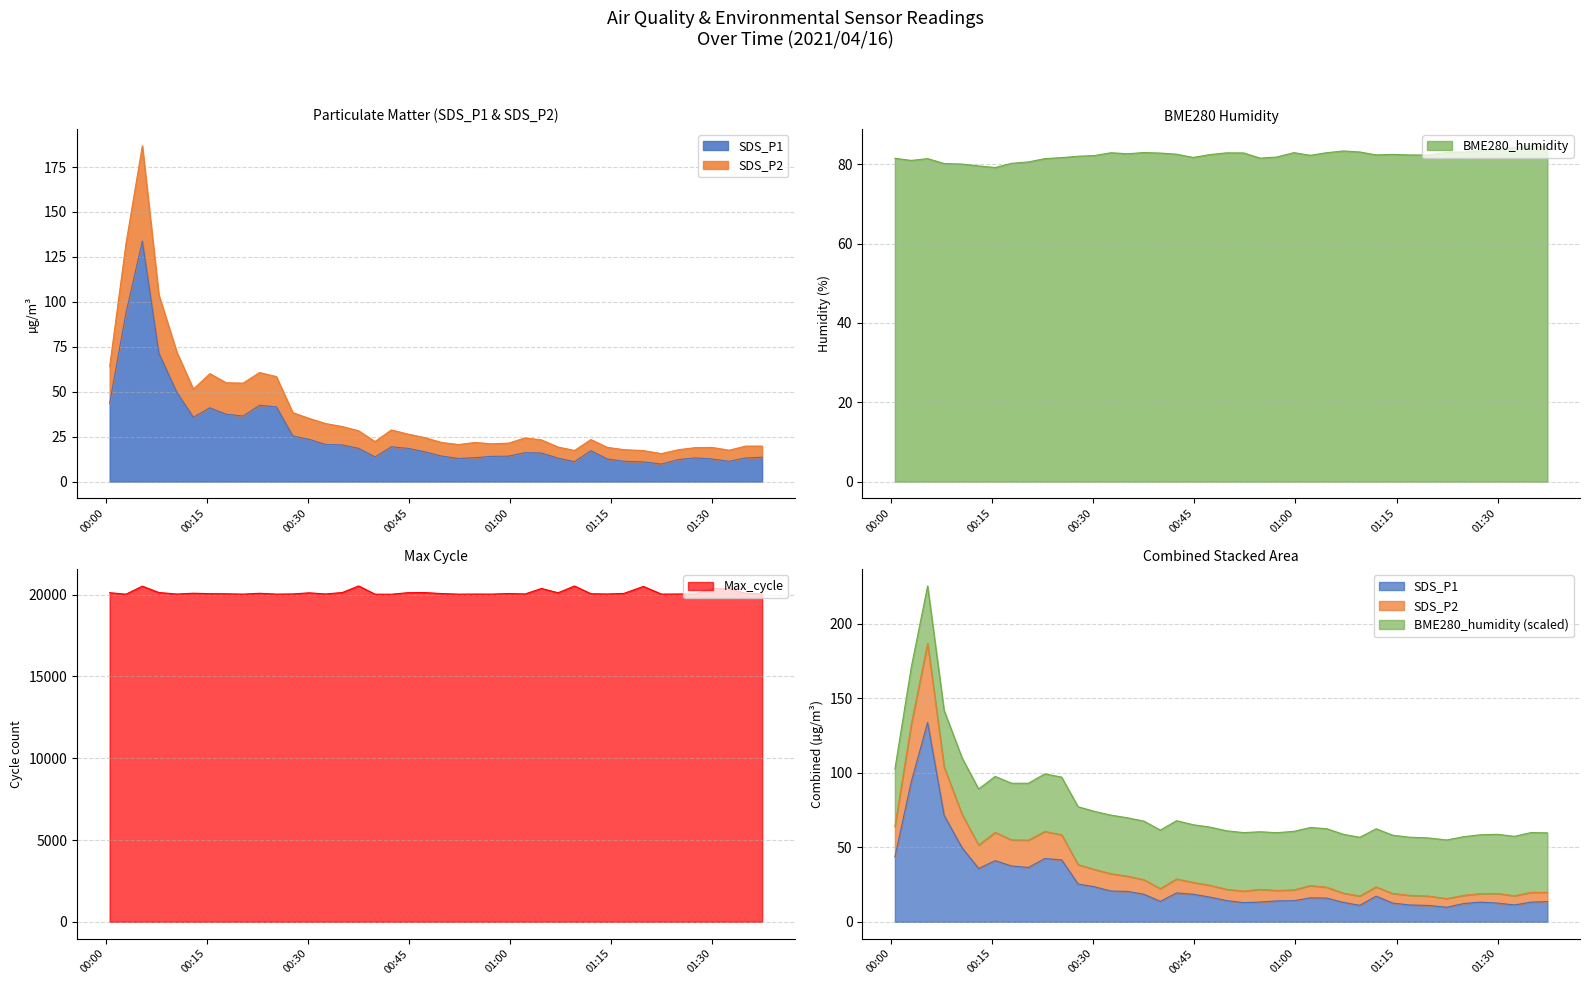

How many lines are shown in the chart?

4